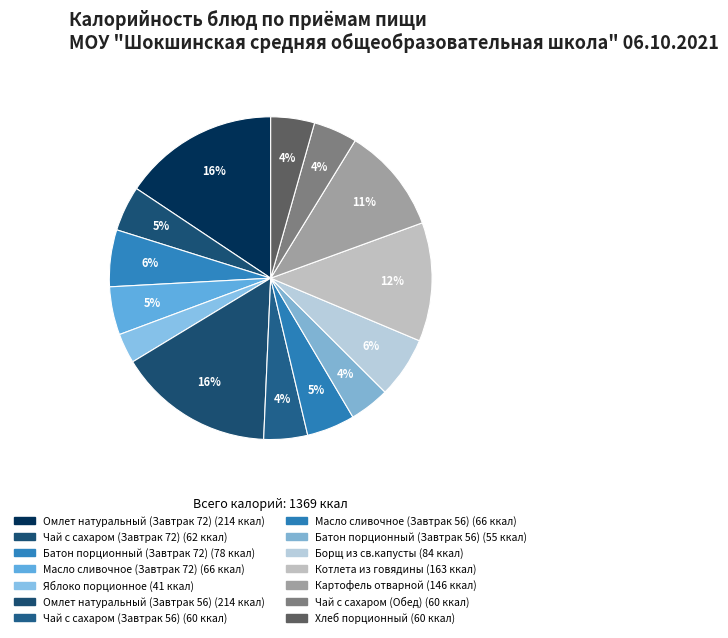

What is the smallest slice in the pie chart?

Яблоко порционное